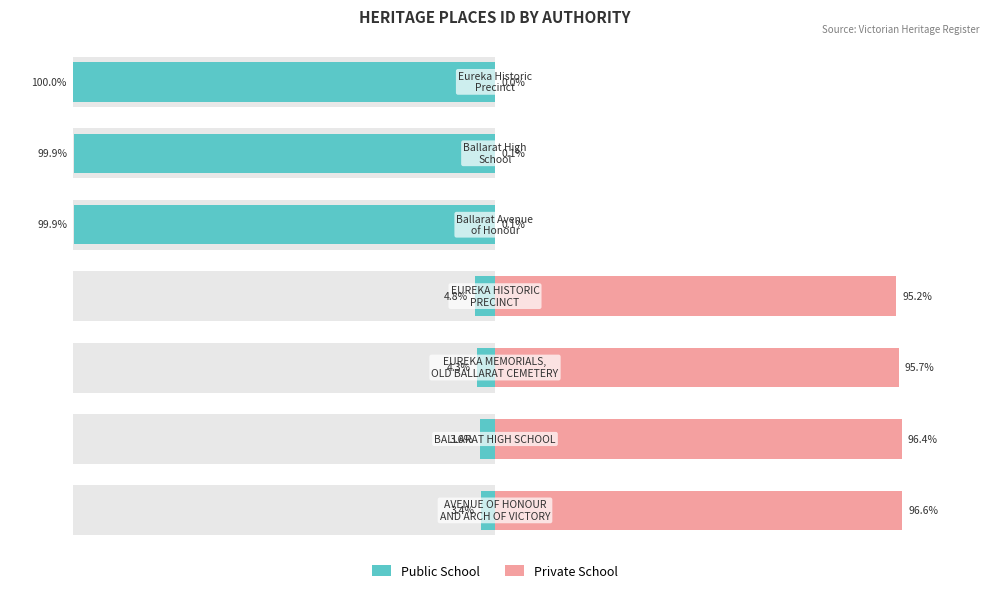

Between 4 and 1, which is larger?

1